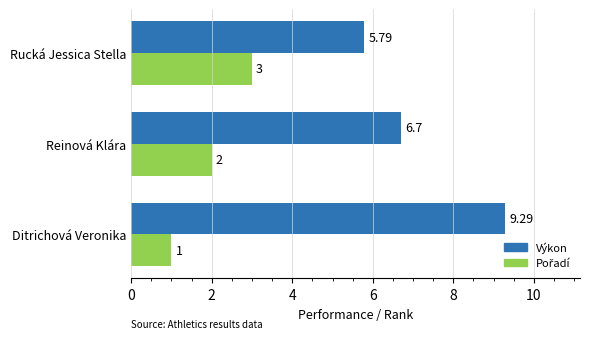

At which label is Výkon closest to 7?

Reinová Klára